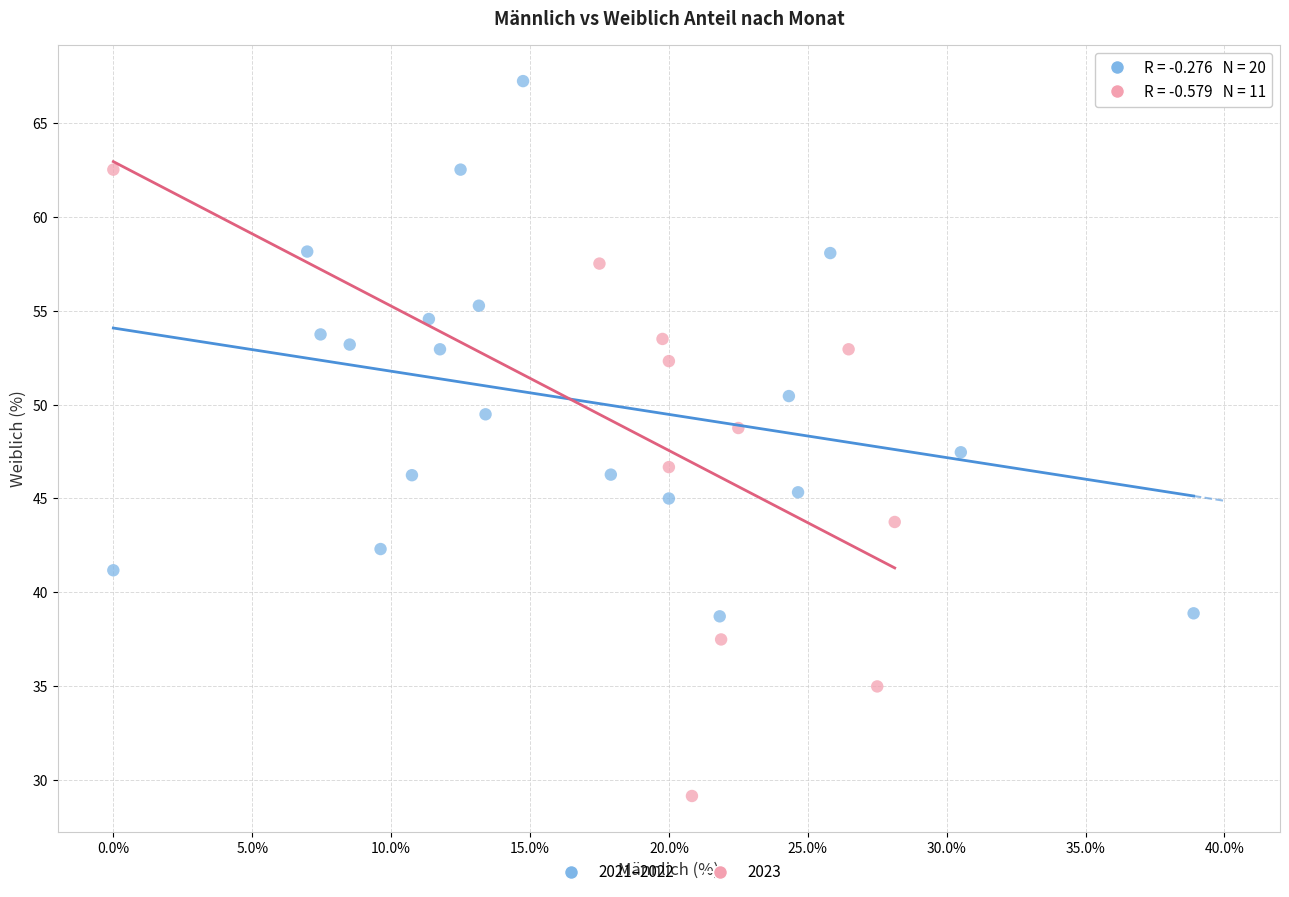

Which series reaches the maximum Y coordinate?

2021–2022